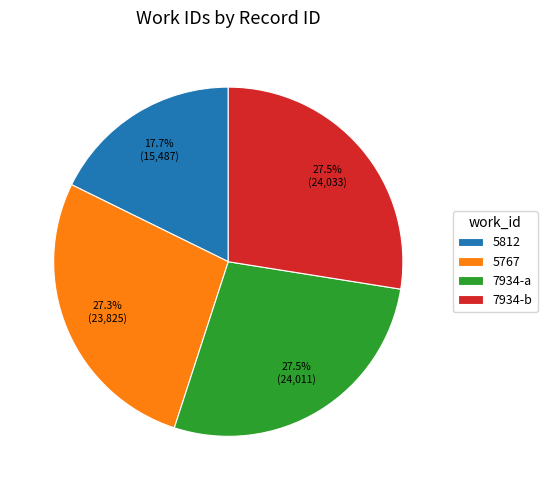

Does any single category account for the majority?

No